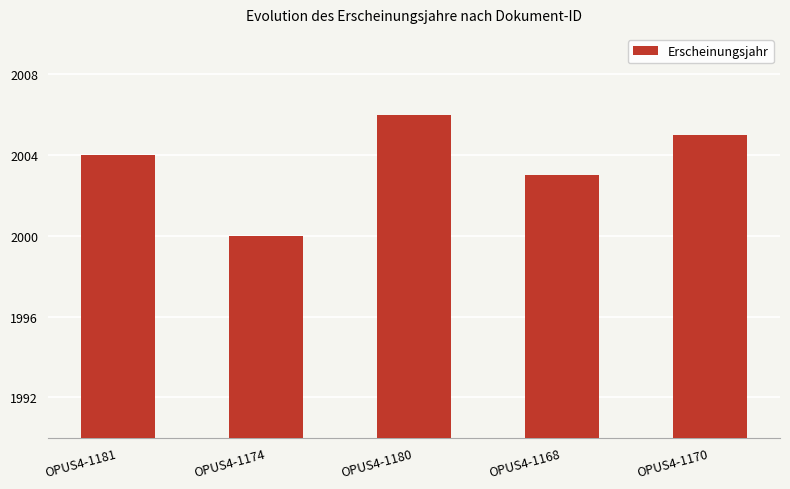

What is the change in value from OPUS4-1174 to OPUS4-1170?

+5